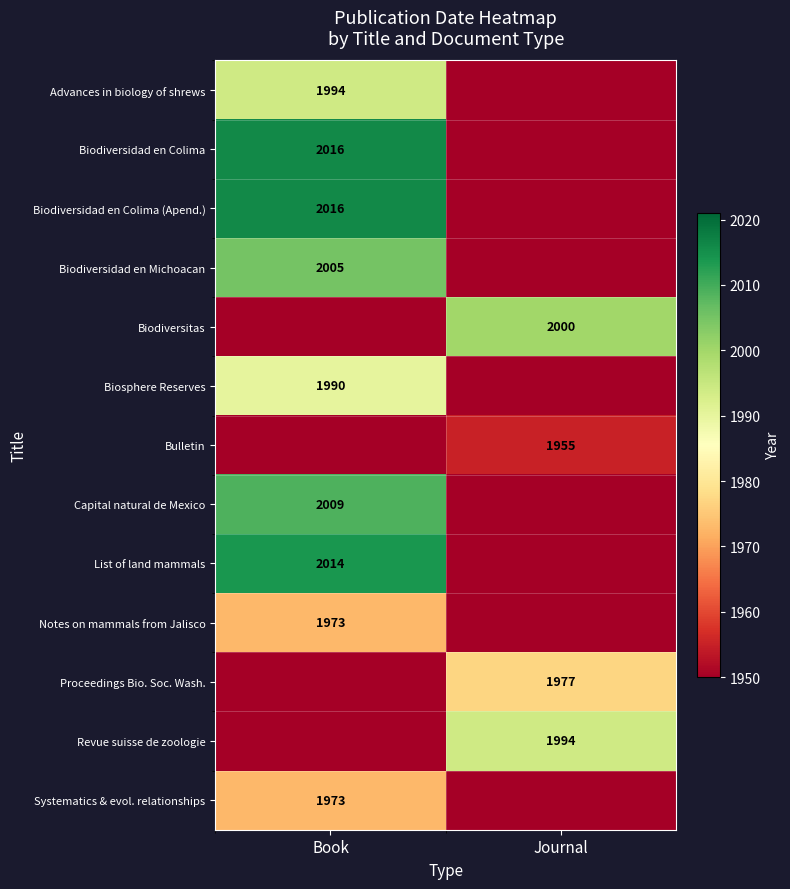

The value of Systematics & evol. relationships at Book is 480. True or false?

False